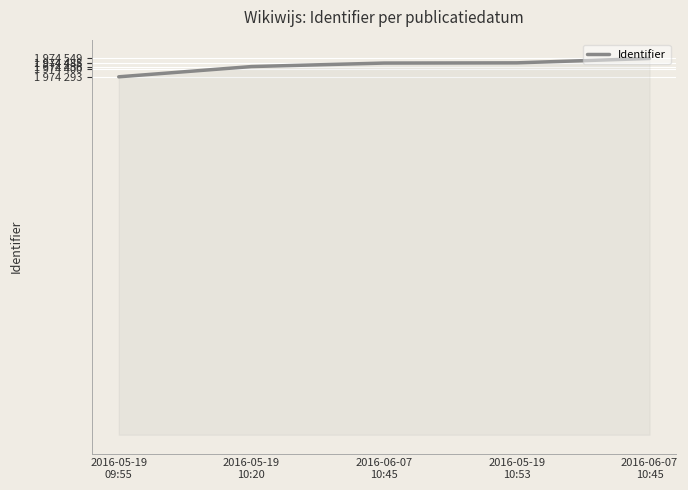

What is the sum of all values?

9872251